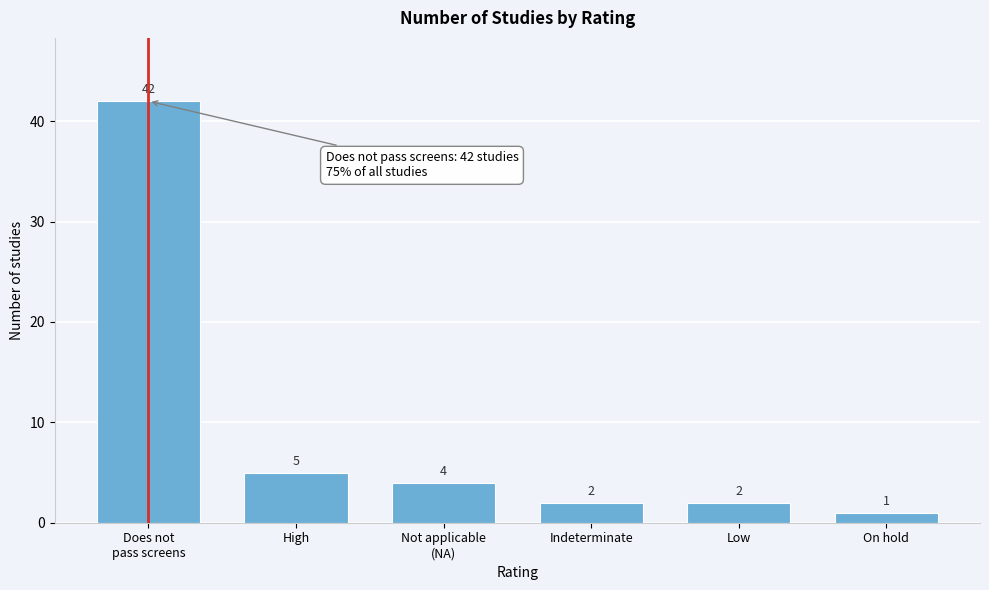

Reading left to right, extract all data points from this chart.

42	5	4	2	2	1